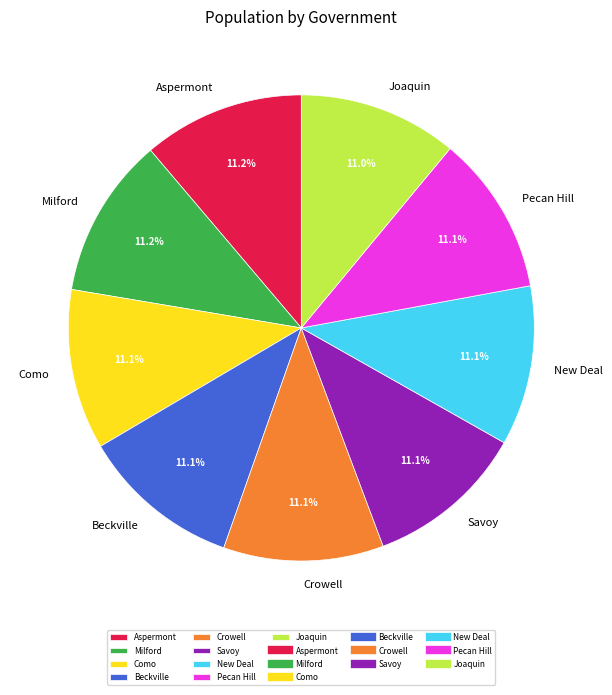

Is there any slice that represents more than half of the pie?

No